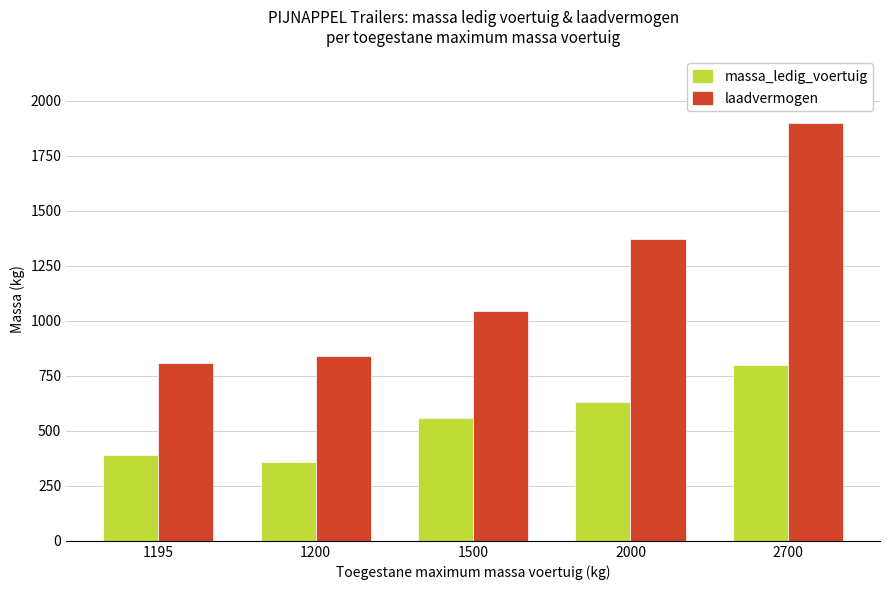

What is the value of the laadvermogen bar at the 3rd from the left?

1043